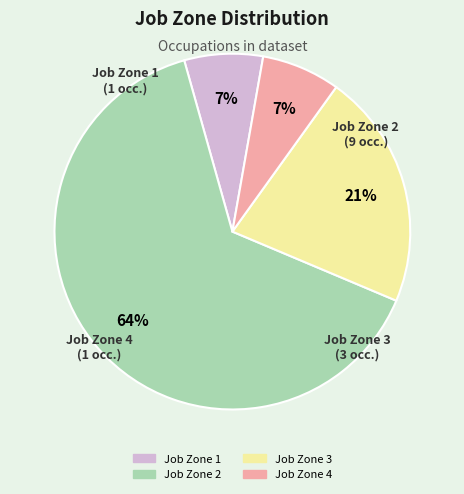

To the nearest percent, what is the average slice percentage?

25%